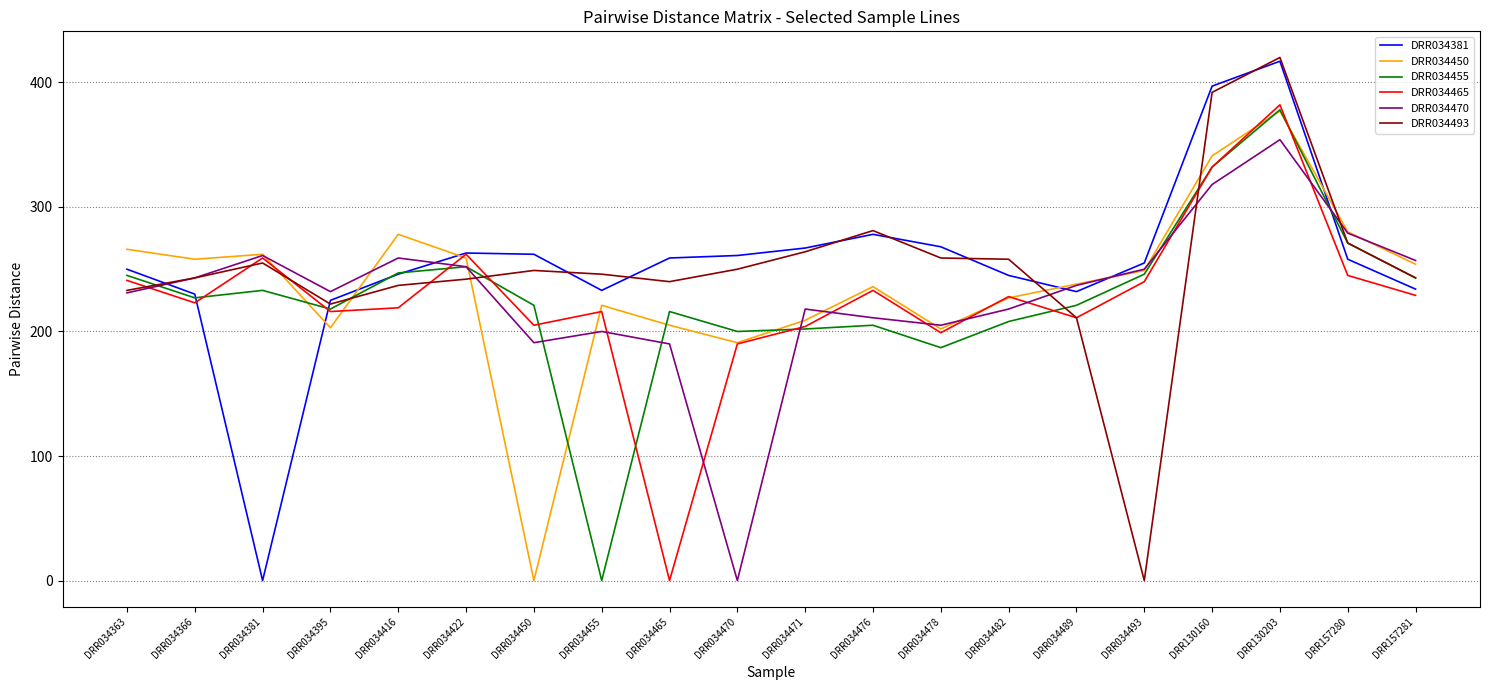

What is the difference between the maximum and minimum values in the DRR034450 series?

377